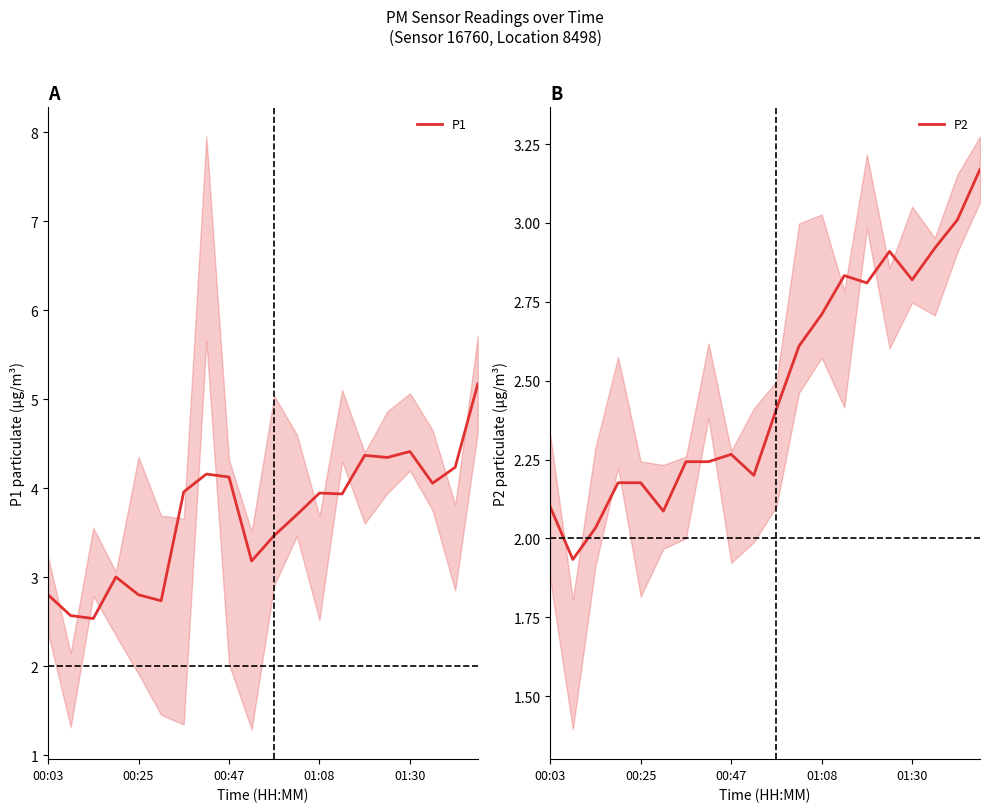

The value of P1 at 00:47 is 4.1. True or false?

True